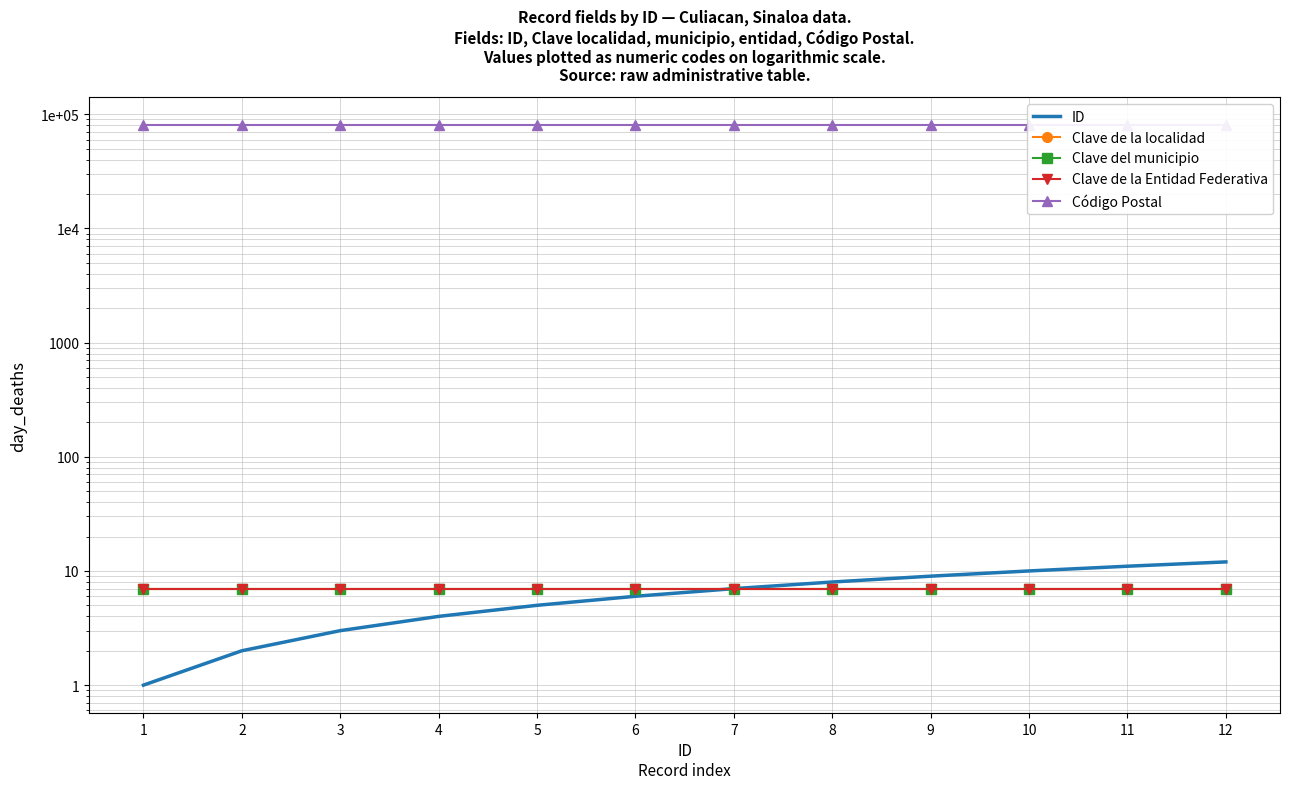

True or false: Clave de la localidad and Clave del municipio cross at least once.

False